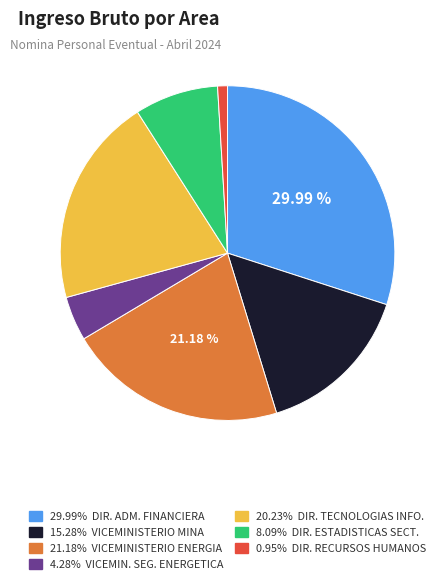

Is there a majority slice in this chart?

No